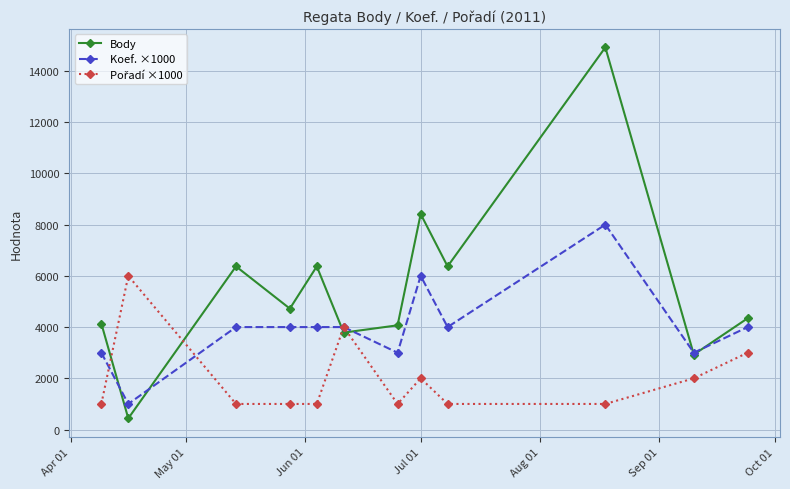

What is the lowest value of the Body series?

437